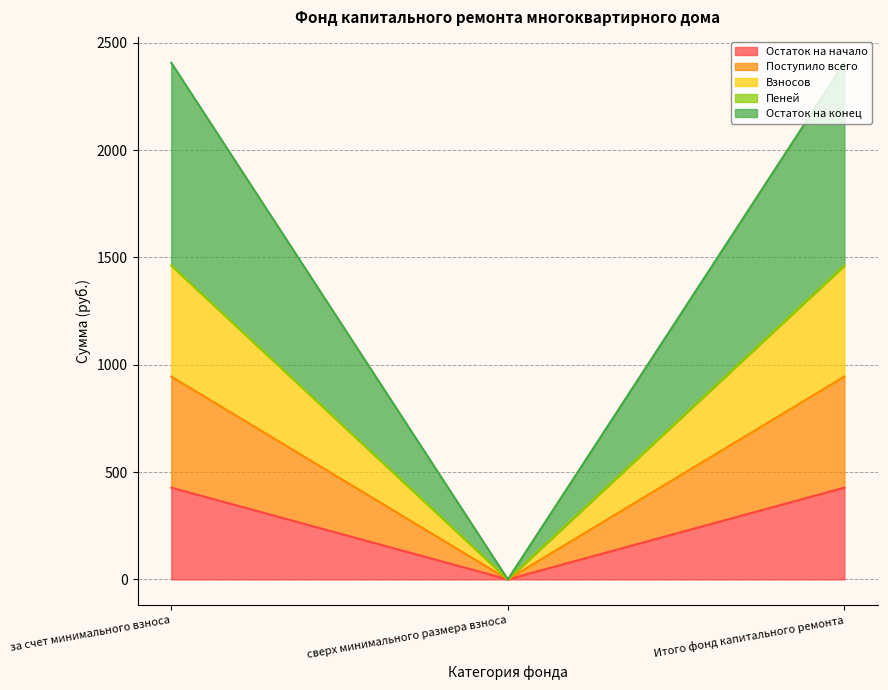

Which category has the lowest value in the Поступило всего series?

сверх минимального размера взноса